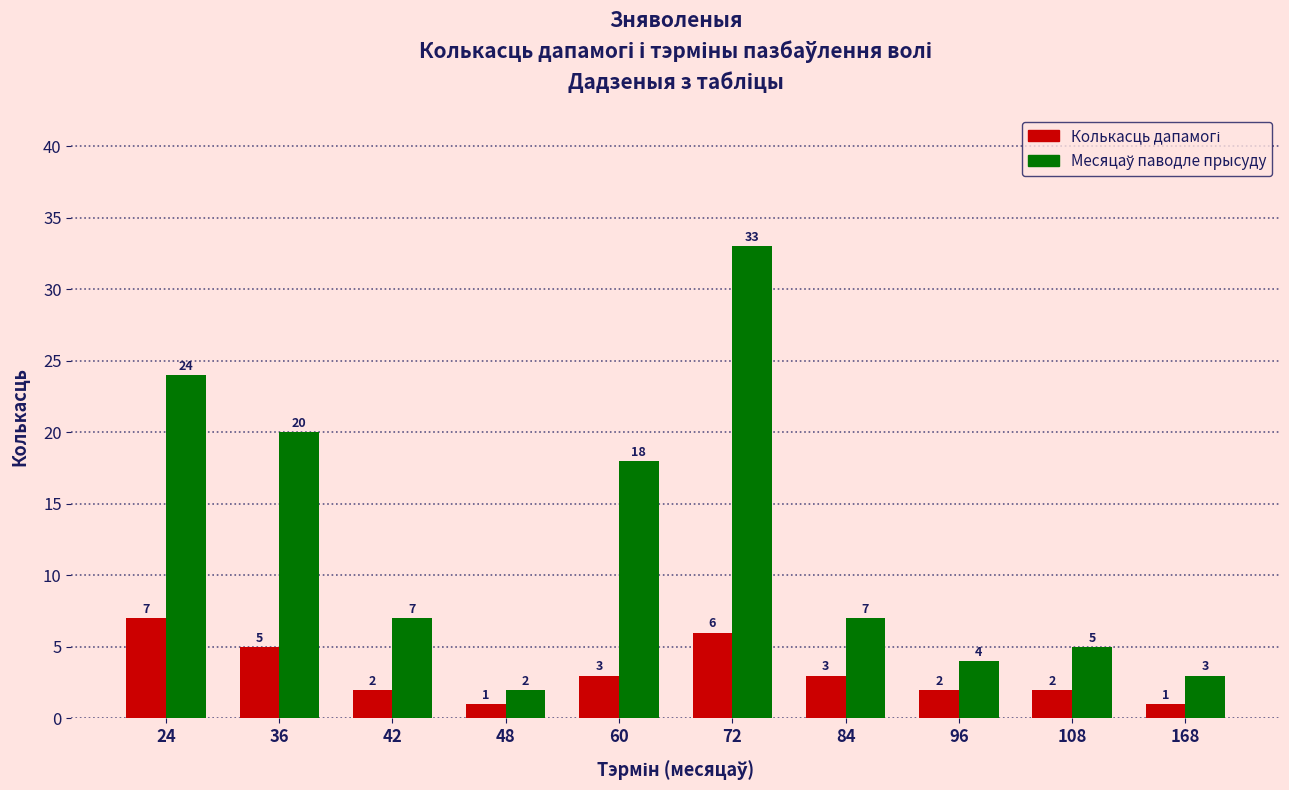

At which category is the sum across all series the highest?

72